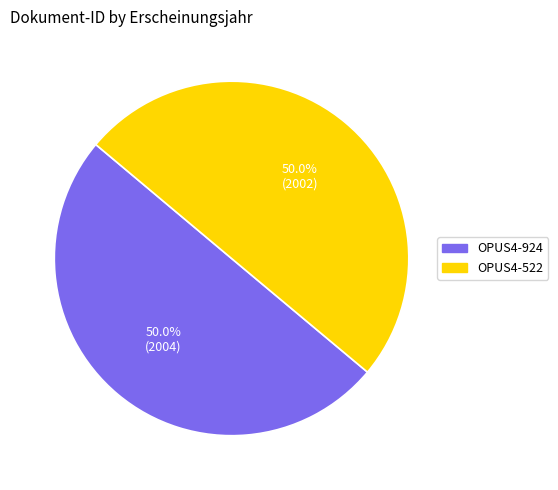

True or false: OPUS4-522 accounts for 50% of the total.

True